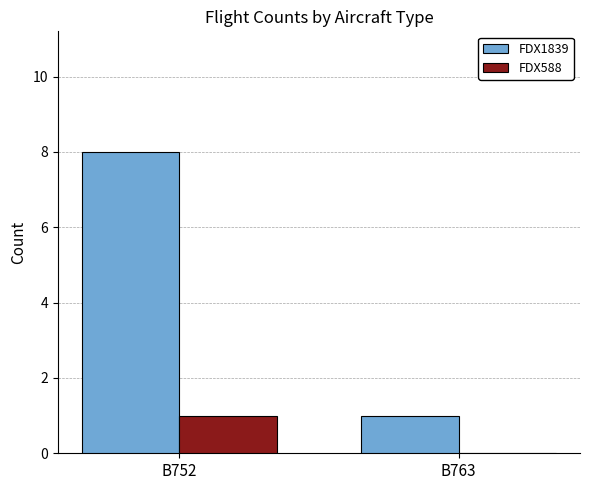

How many FDX588 values are between 0 and 1?

2